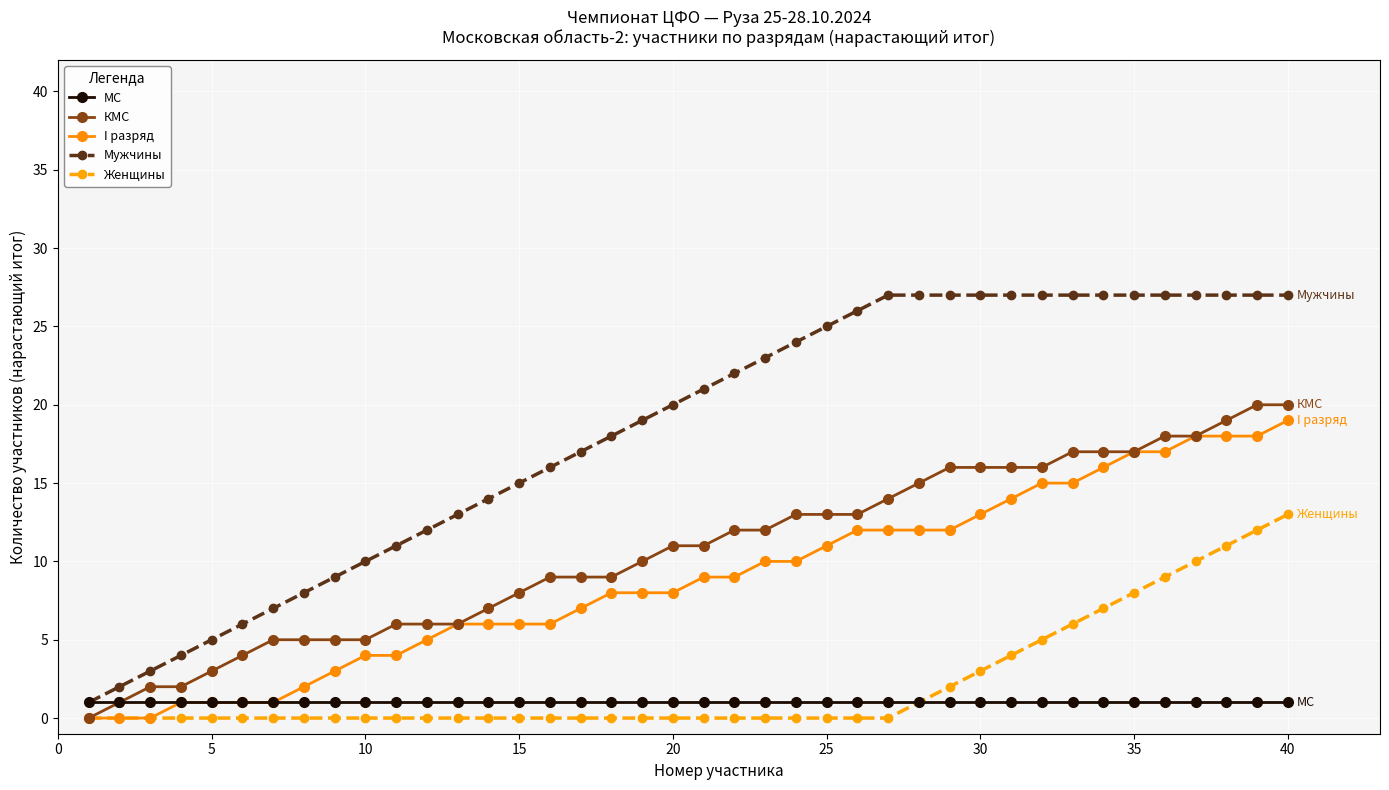

The value of КМС at 15 is 8. True or false?

True